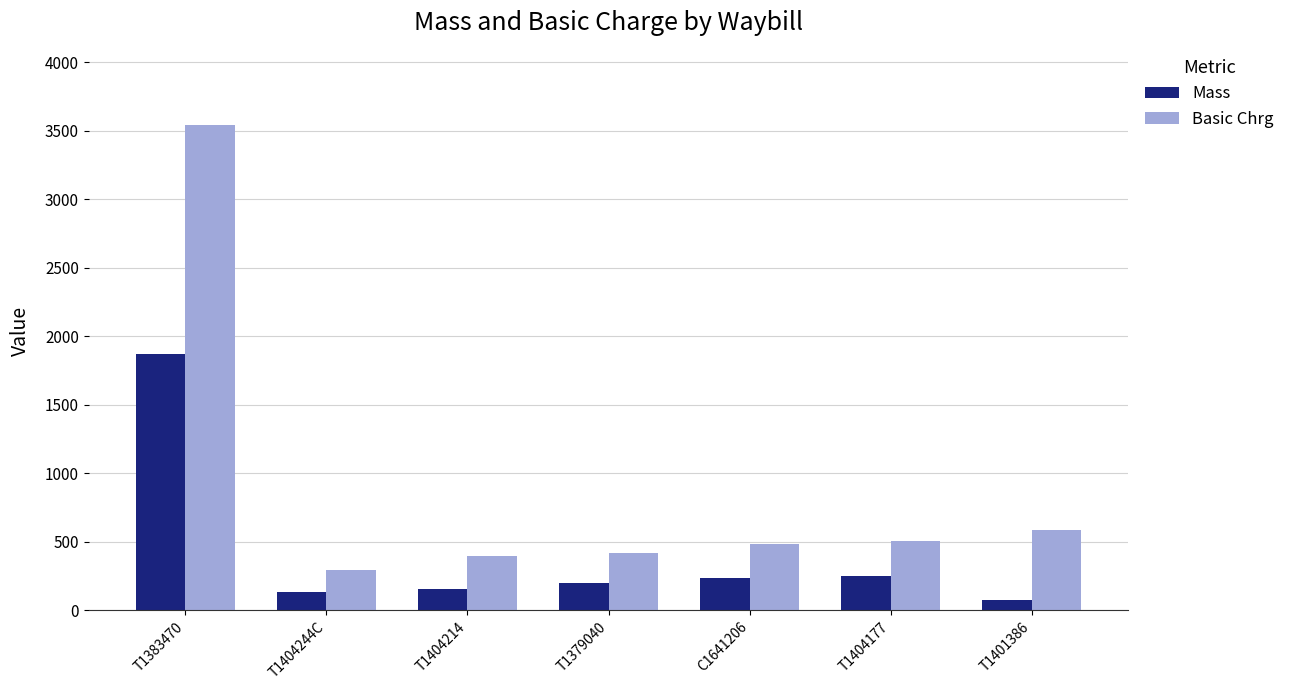

Count the number of data series in this chart.

2